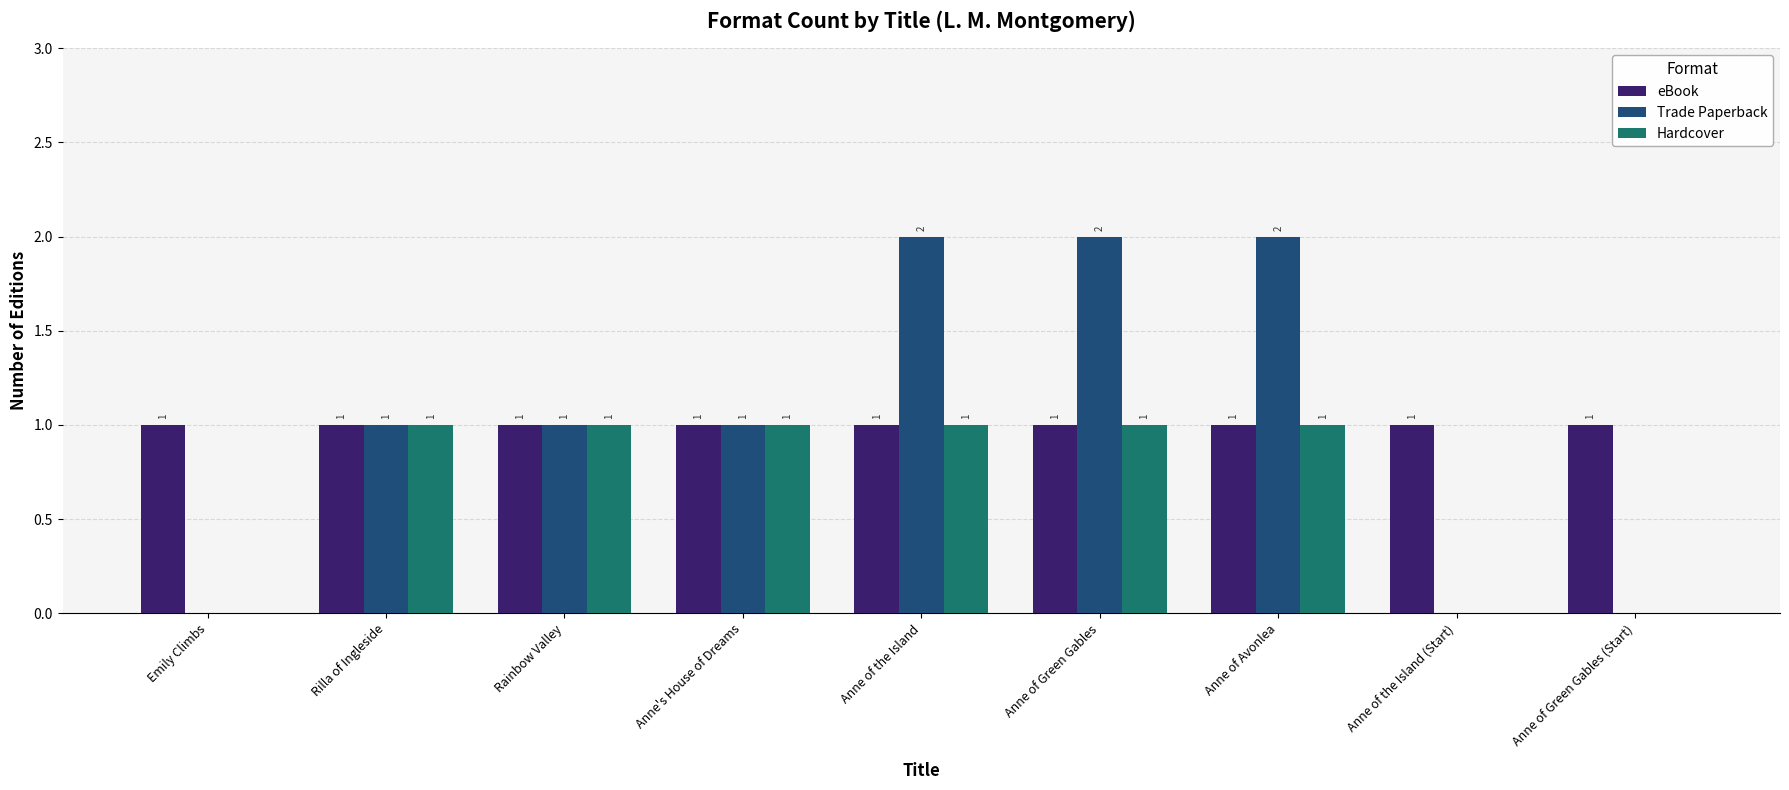

What are all the series names shown in the legend?

eBook, Trade Paperback, Hardcover